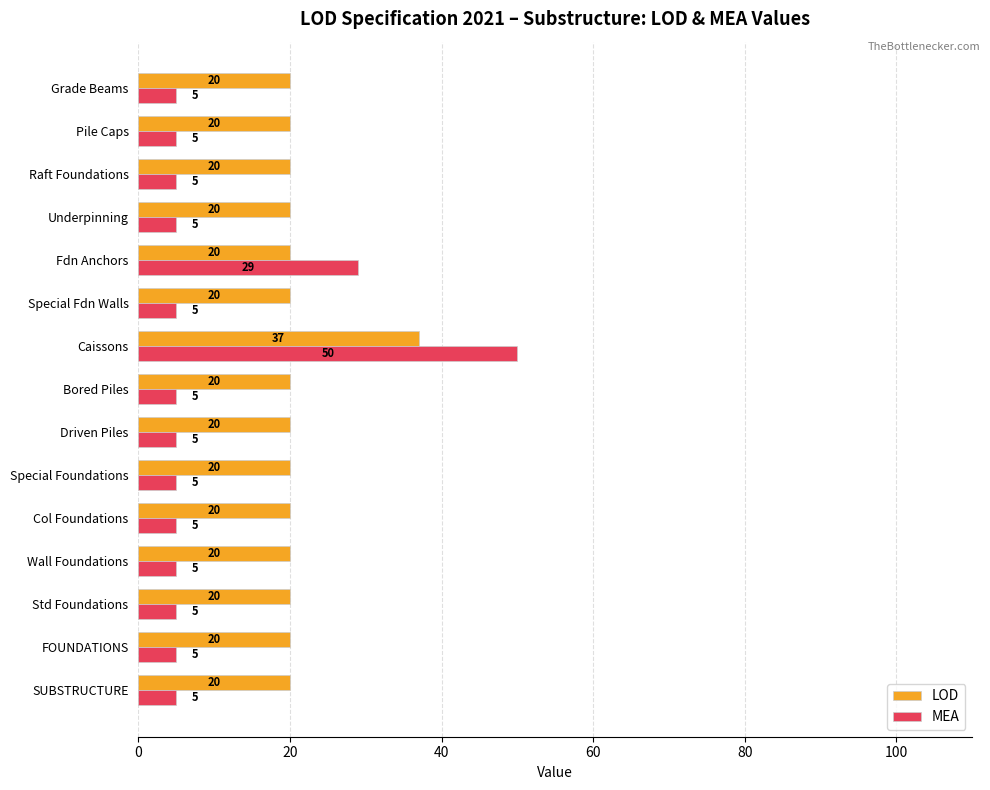

At which category does the chart reach its peak across all series?

Caissons